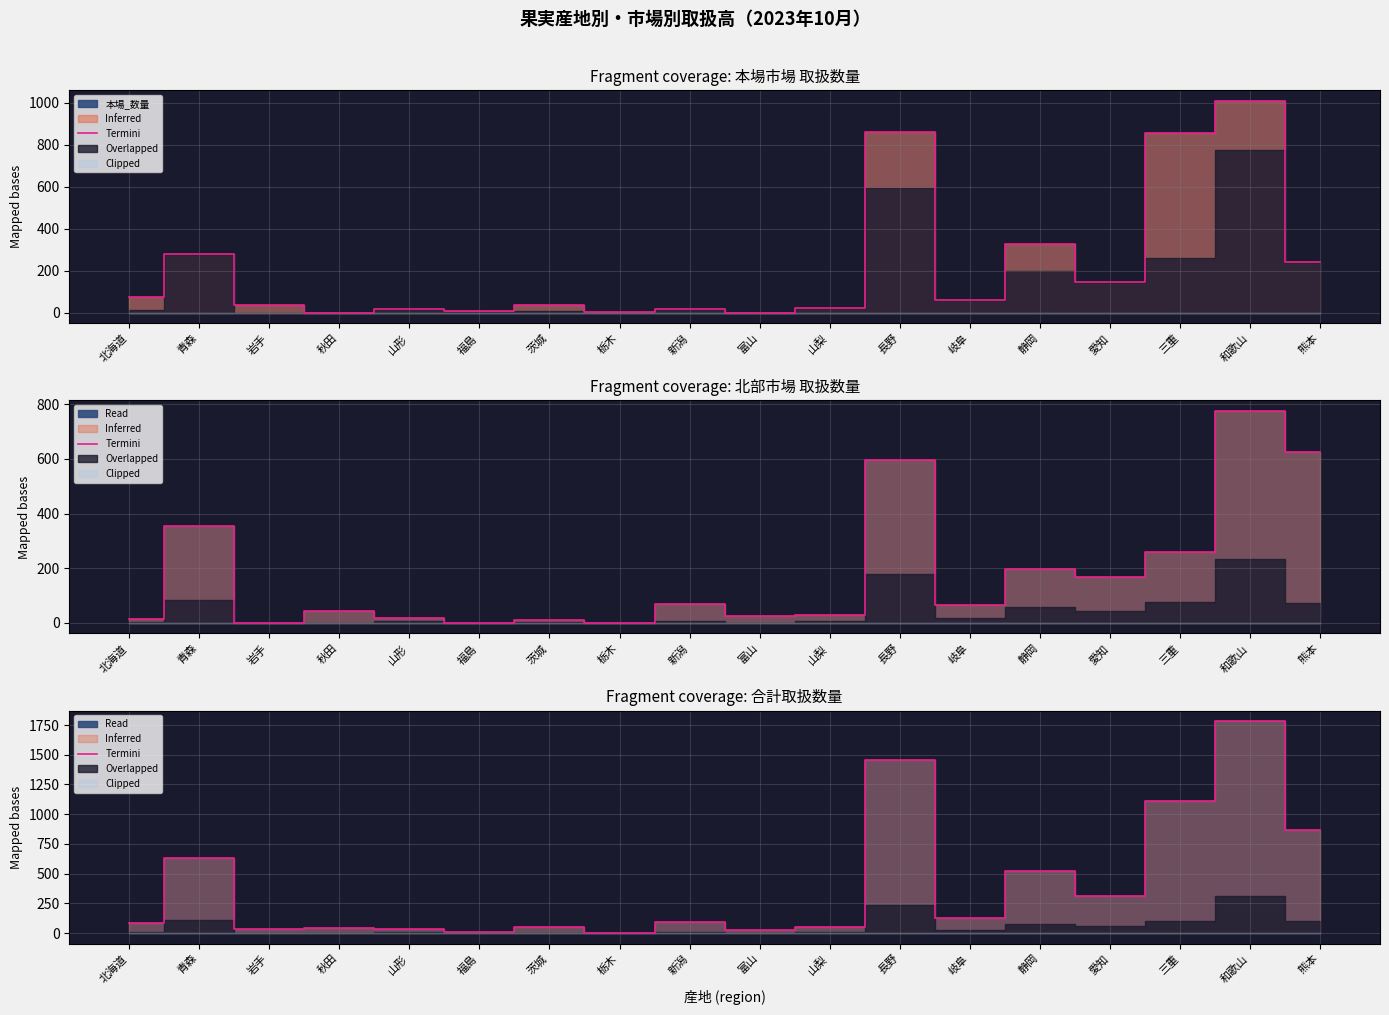

Which label corresponds to the smallest value in the chart?

栃木